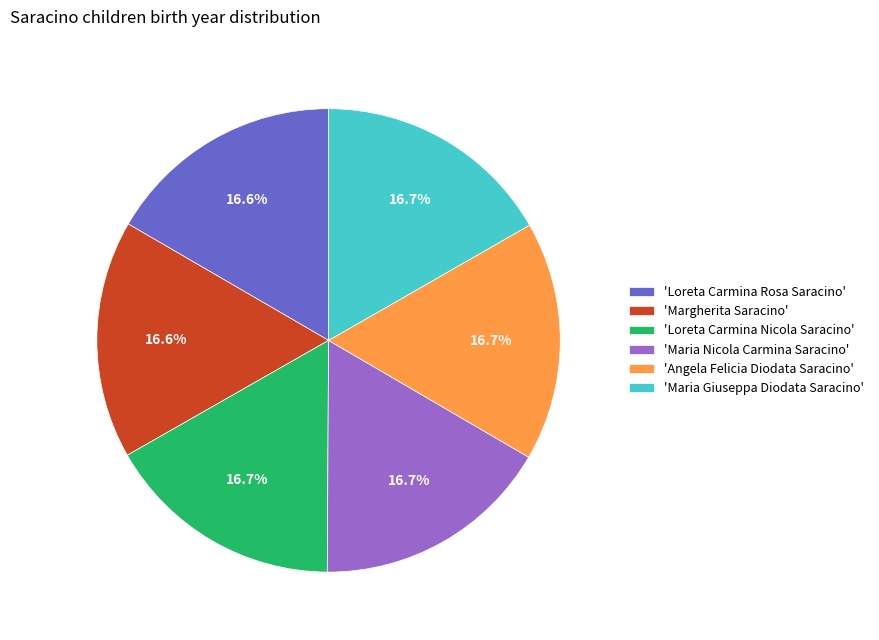

Is the sum of 'Maria Giuseppa Diodata Saracino' and 'Loreta Carmina Rosa Saracino' greater than half?

No